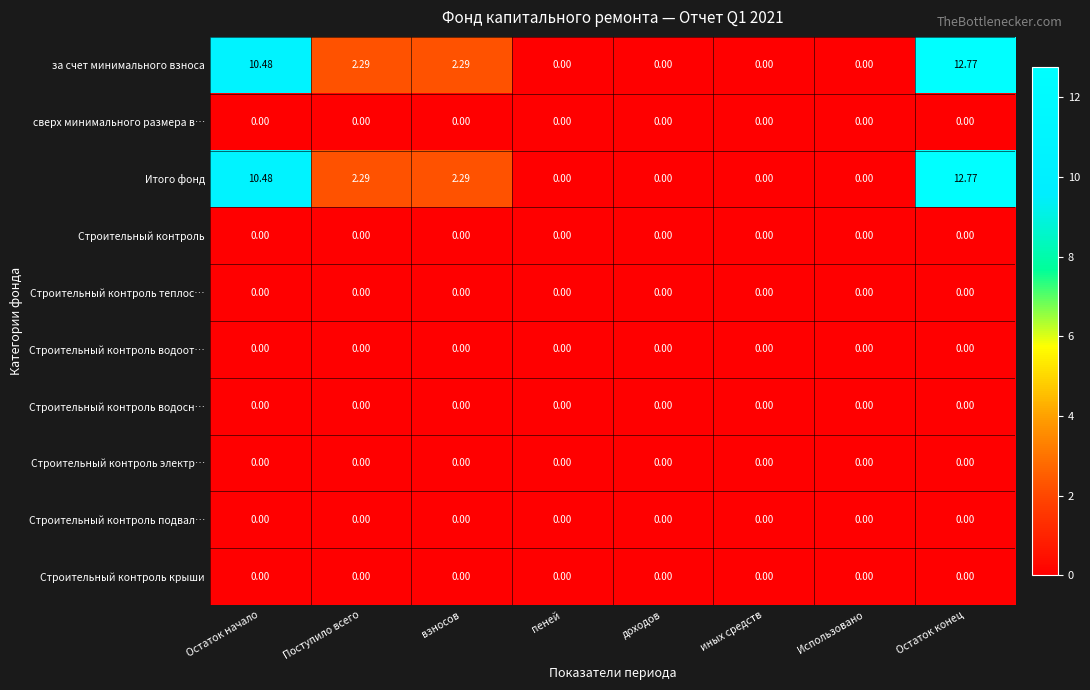

What is the maximum value shown in the chart?

12.8